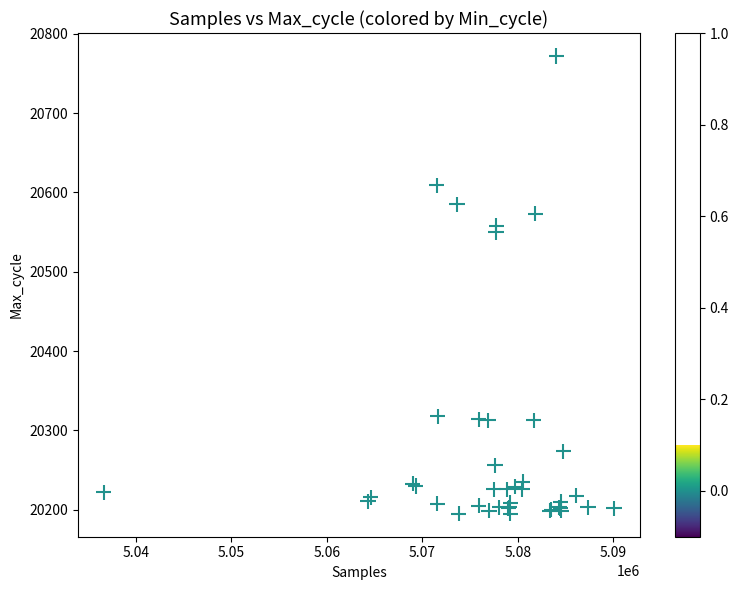

What Y value in the scatter plot is closest to 20483?

20550